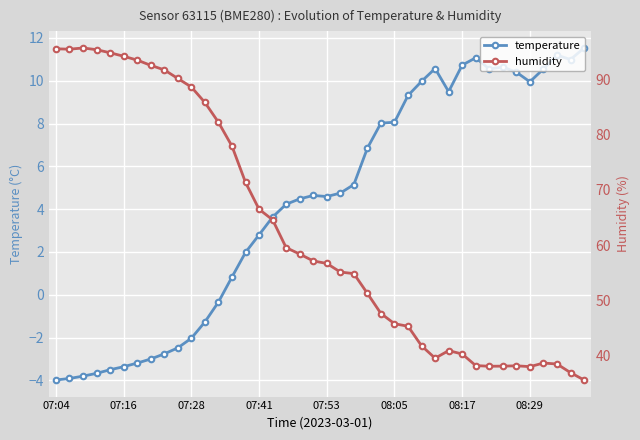

True or false: temperature and humidity cross at least once.

False